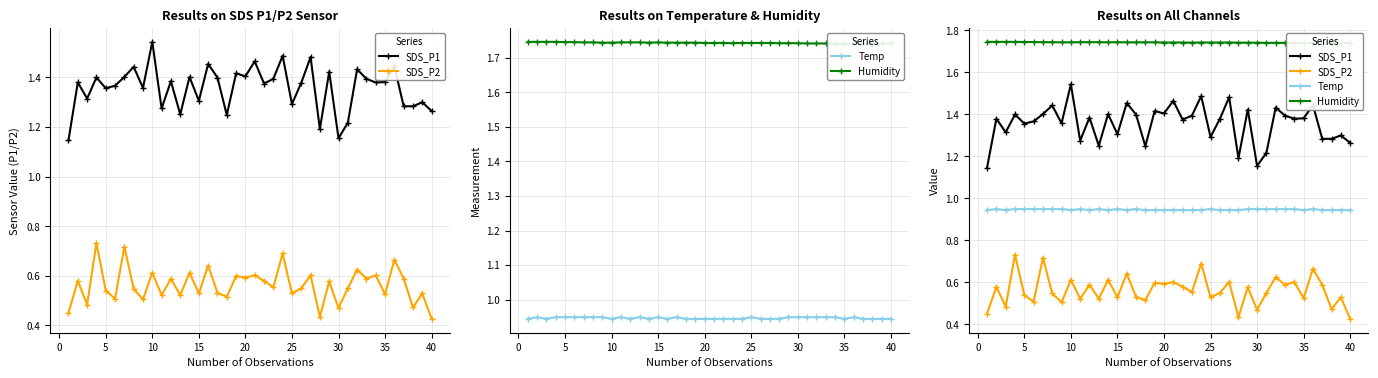

Is the value of Humidity at 17 greater than the value of Temp at 25?

Yes